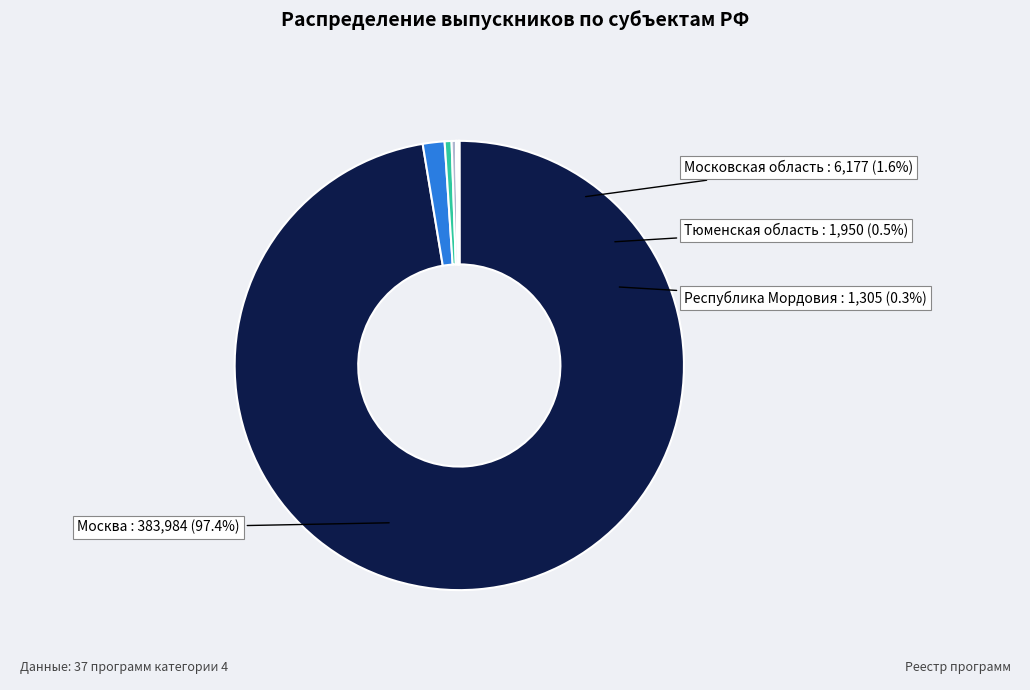

What is the change in value from Московская область to Смоленская область?

-6160